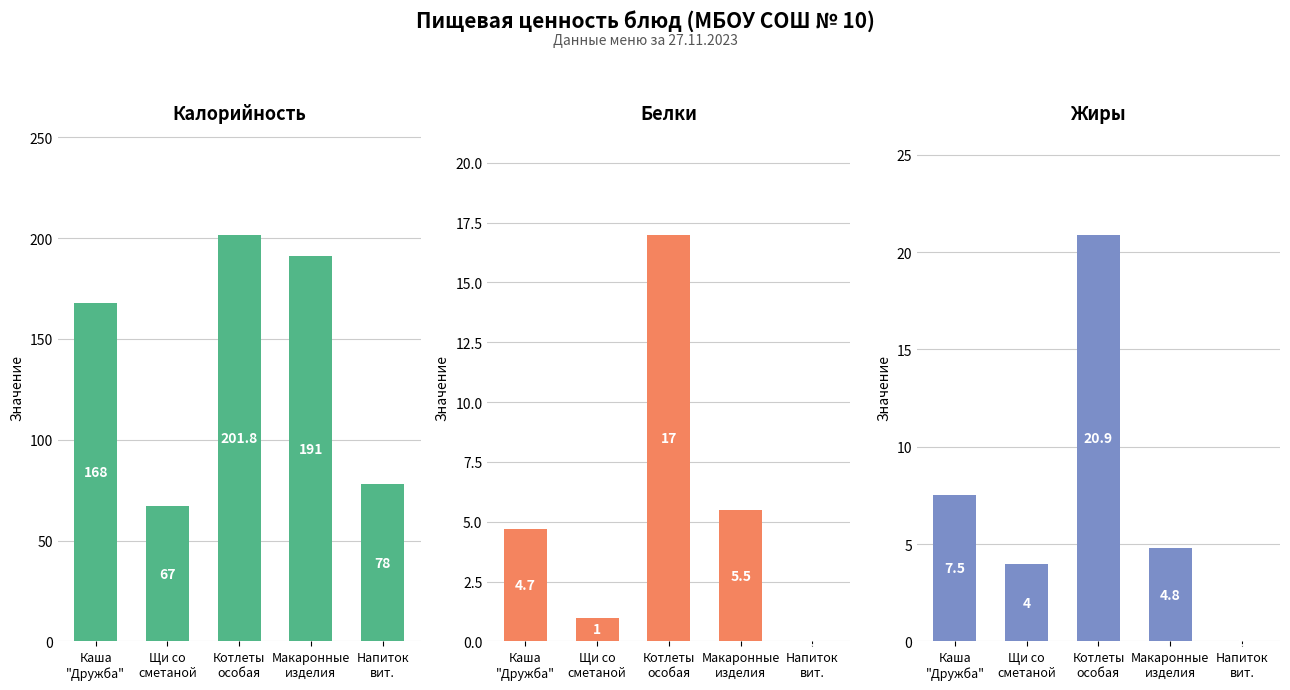

What are all the series names shown in the legend?

Калорийность, Белки, Жиры